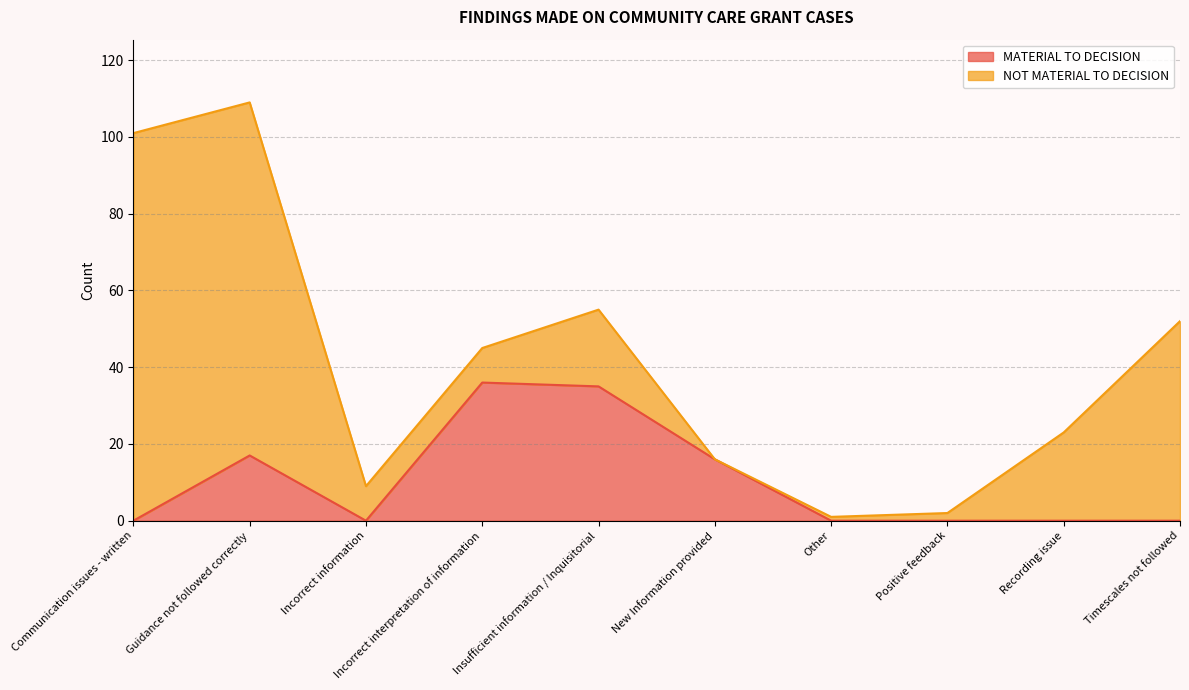

List the labels in order of value, largest first.

Incorrect interpretation of information, Insufficient information / Inquisitorial, Guidance not followed correctly, New Information provided, Communication issues - written, Incorrect information, Other, Positive feedback, Recording issue, Timescales not followed